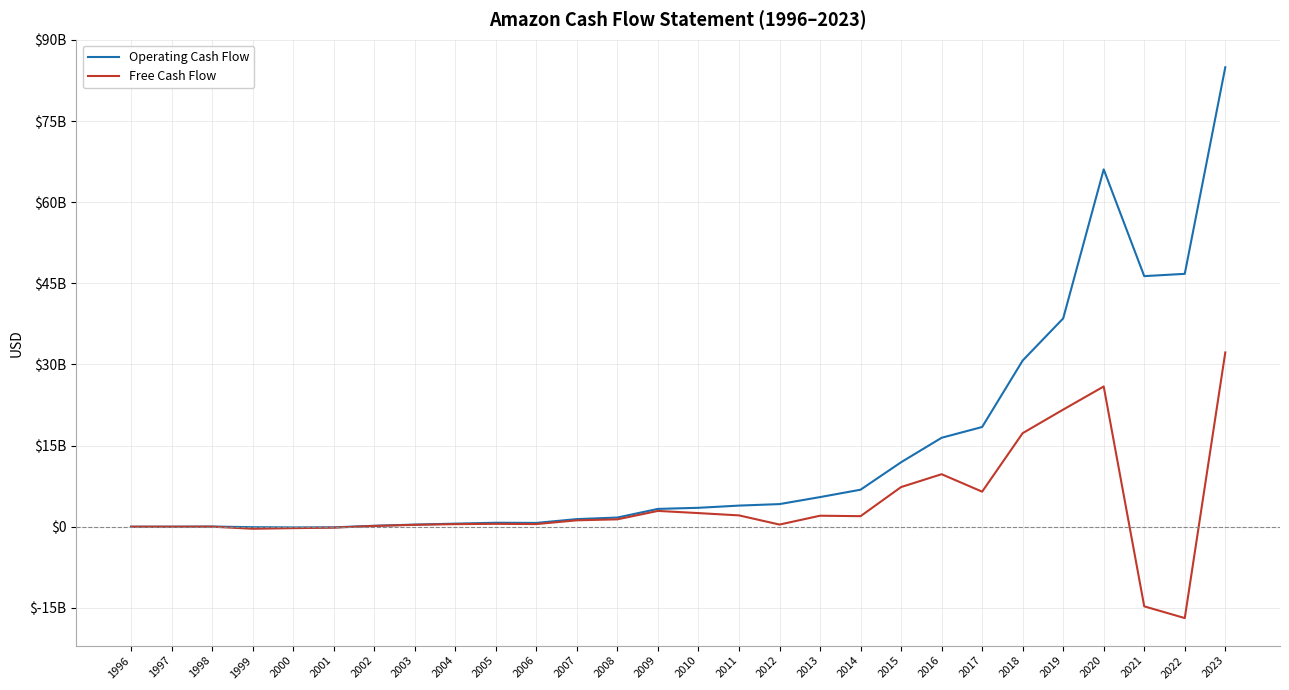

Reading right to left, extract all data points from this chart.

Operating Cash Flow: 84946000000	46752000000	46327000000	66064000000	38514000000	30723000000	18434000000	16443000000	11920000000	6842000000	5475000000	4180000000	3903000000	3495000000	3293000000	1697000000	1405000000	702000000	733000000	566560000	392022000	174291000	-119782000	-130442000	-90875000	31035000	3500000	-1700000
Free Cash Flow: 32217000000	-16893000000	-14726000000	25924000000	21653000000	17296000000	6479000000	9706000000	7331000000	1949000000	2031000000	395000000	2092000000	2516000000	2920000000	1364000000	1181000000	486000000	529000000	477427000	346059000	135128000	-170103000	-265200000	-377930000	2702000	-3700000	-2900000